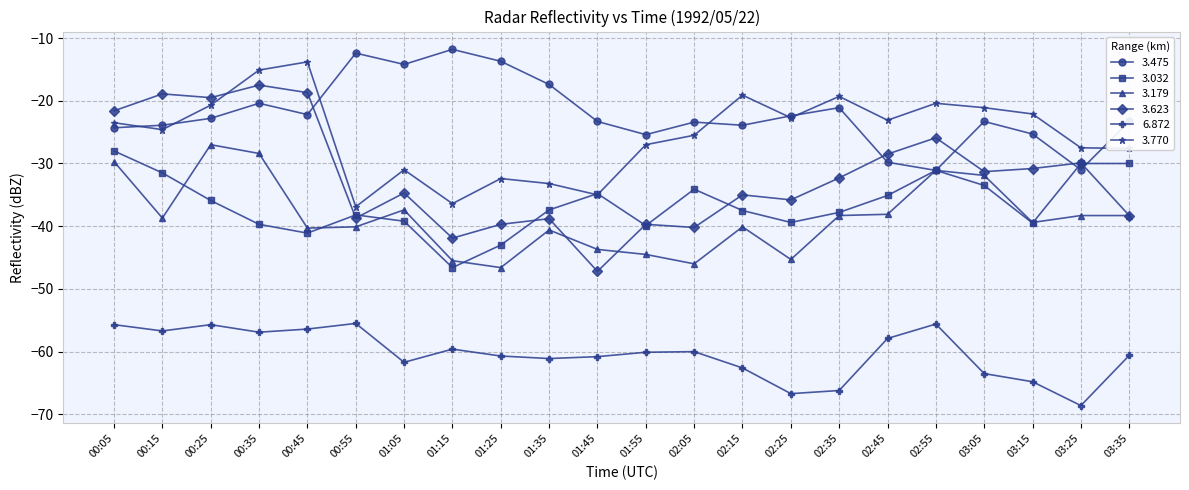

At which category does the chart reach its peak across all series?

01:15